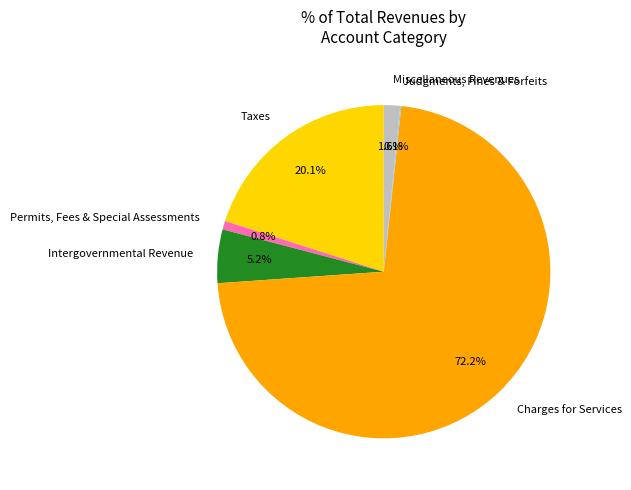

Which category has the biggest portion of the pie?

Charges for Services